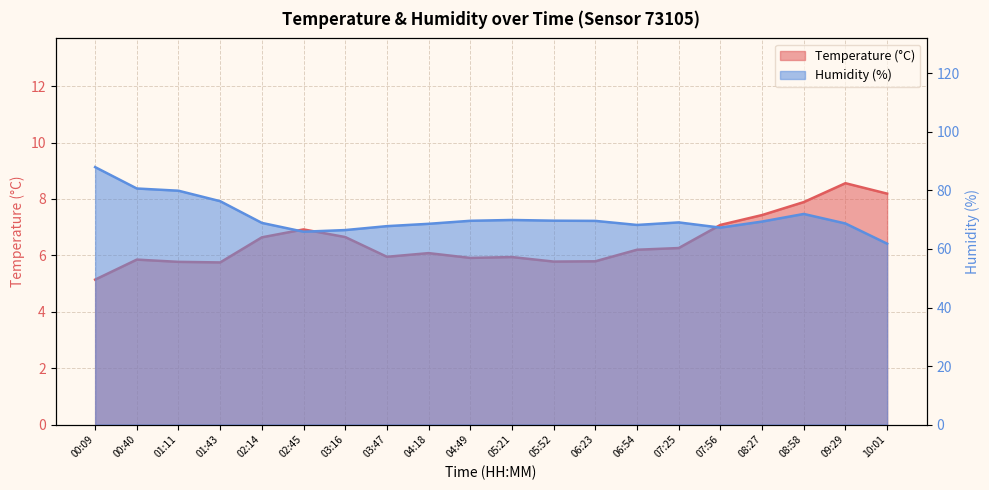

List the series in order of their overall mean, highest first.

Humidity (%), Temperature (°C)